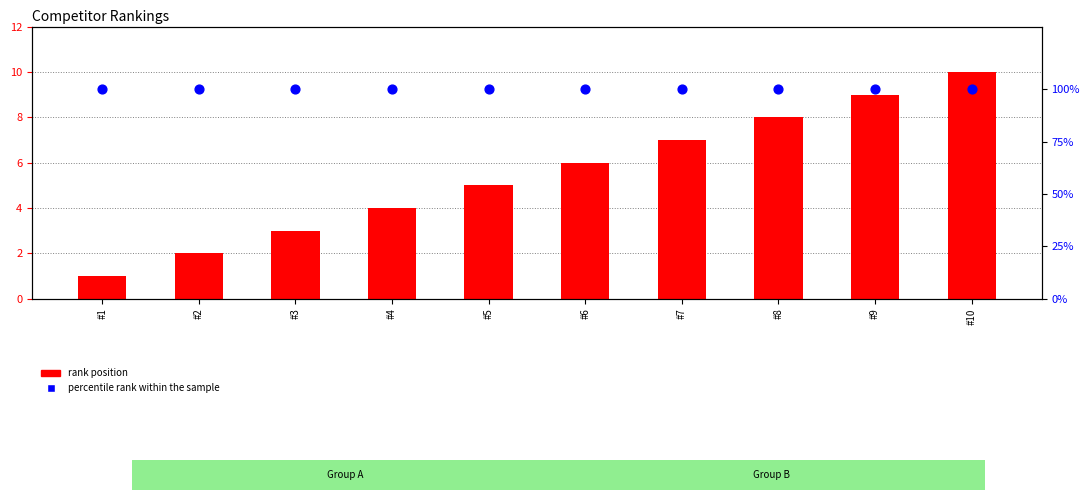

At how many categories does at least one series exceed 88?

10